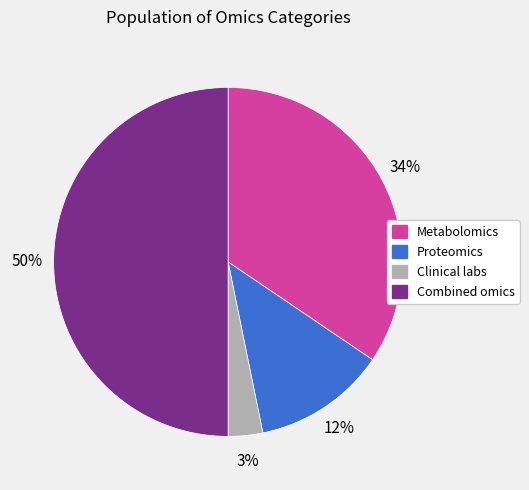

Which category has the biggest portion of the pie?

Combined omics